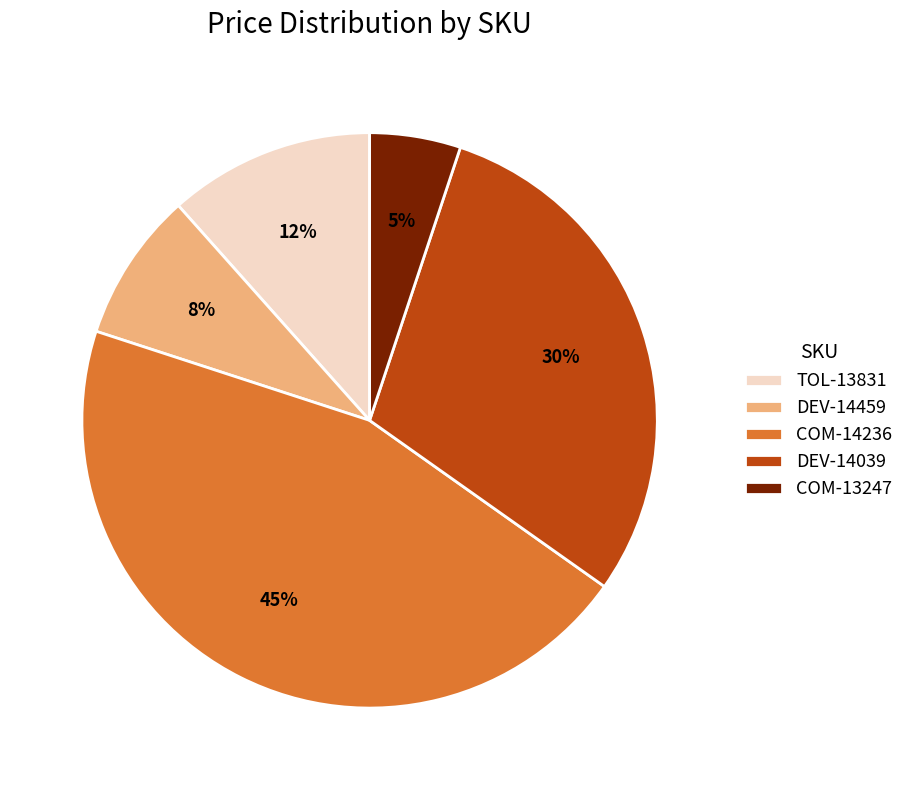

Rank the categories by value from lowest to highest.

COM-13247, DEV-14459, TOL-13831, DEV-14039, COM-14236